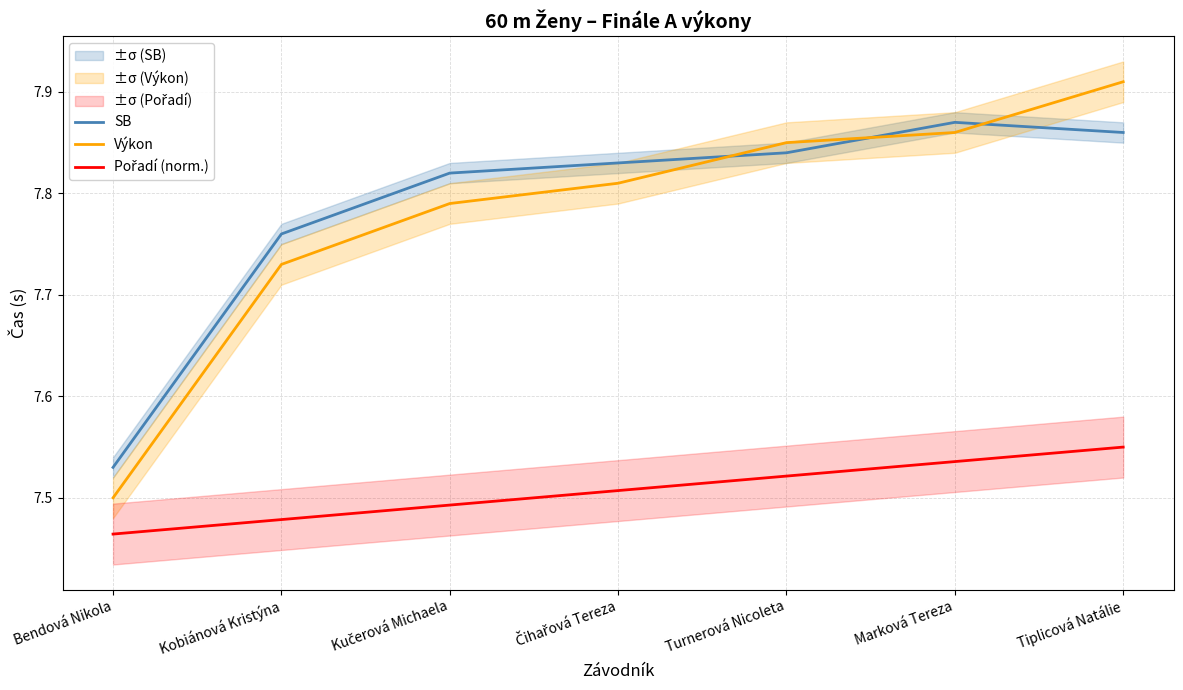

Reading right to left, list all the values displayed in this chart.

SB: 7.9	7.9	7.8	7.8	7.8	7.8	7.5
Výkon: 7.9	7.9	7.8	7.8	7.8	7.7	7.5
Pořadí (norm.): 7.5	7.5	7.5	7.5	7.5	7.5	7.5